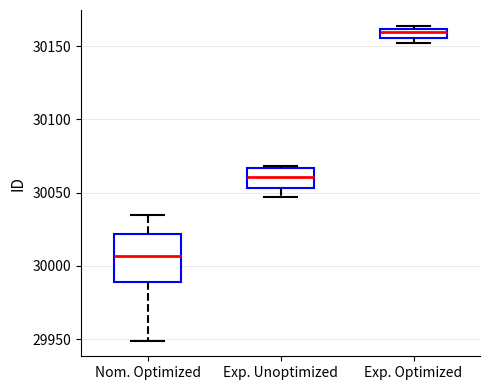

Where is the upper edge of the box for Exp. Optimized on the y-axis? The values are not printed on the chart, so give them approximately, as read against the axis.

30160